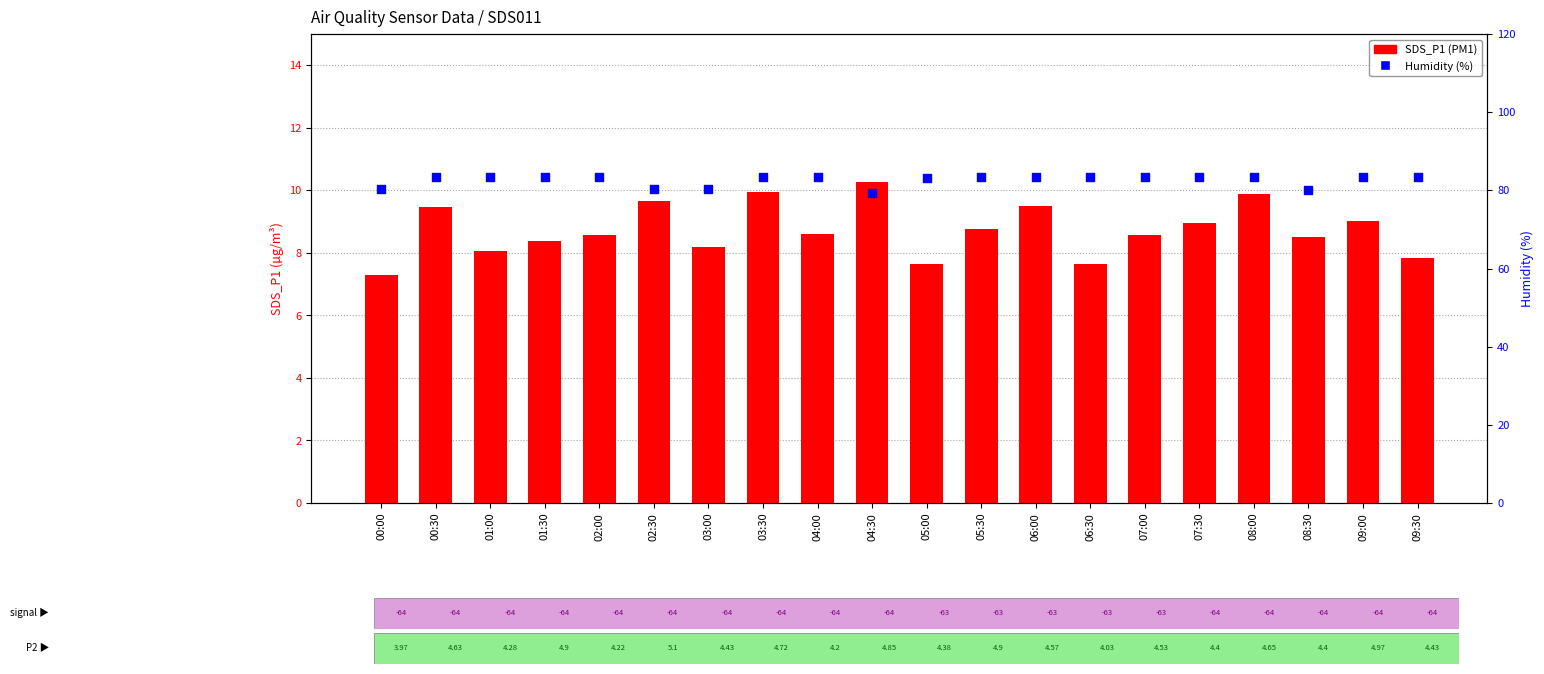

What is the total value across all series at 05:30?

92.2